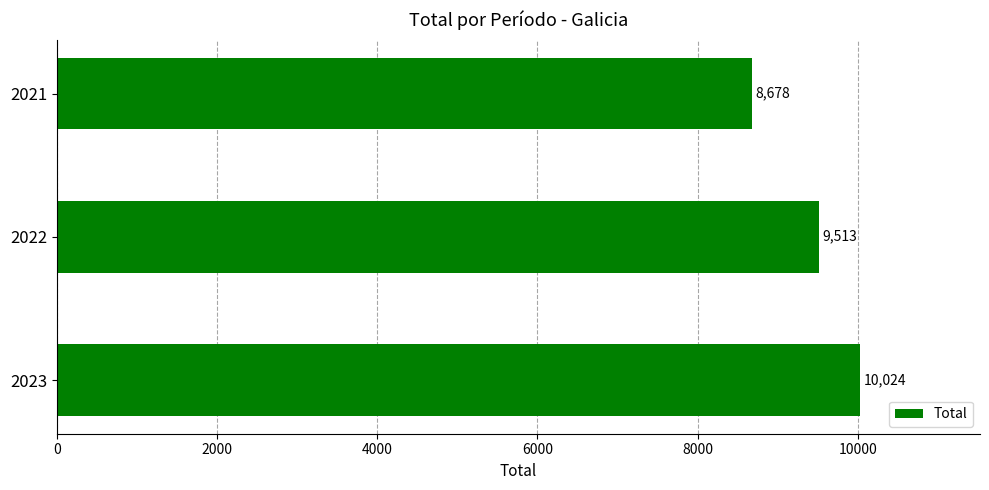

What is the change in value from 2023 to 2022?

-511